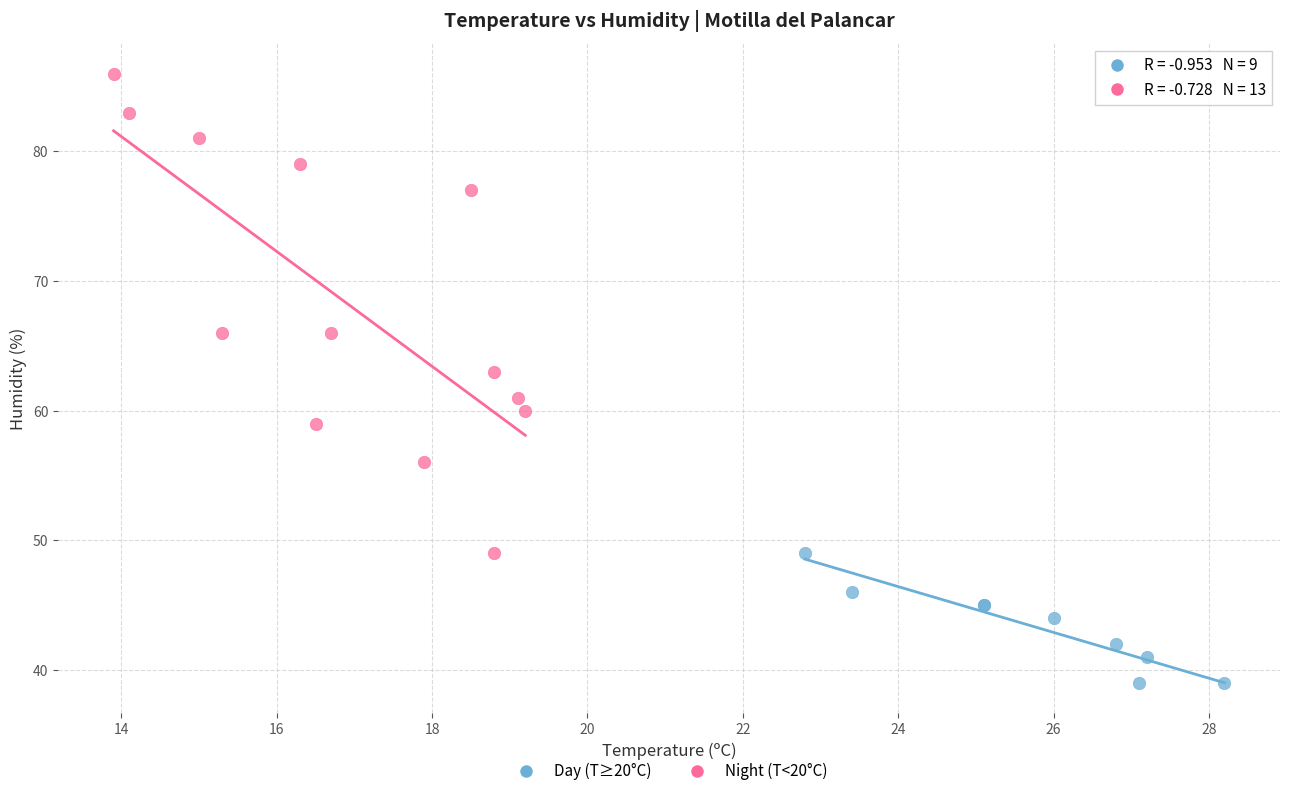

Which series contains the highest Y value?

Night (T<20°C)